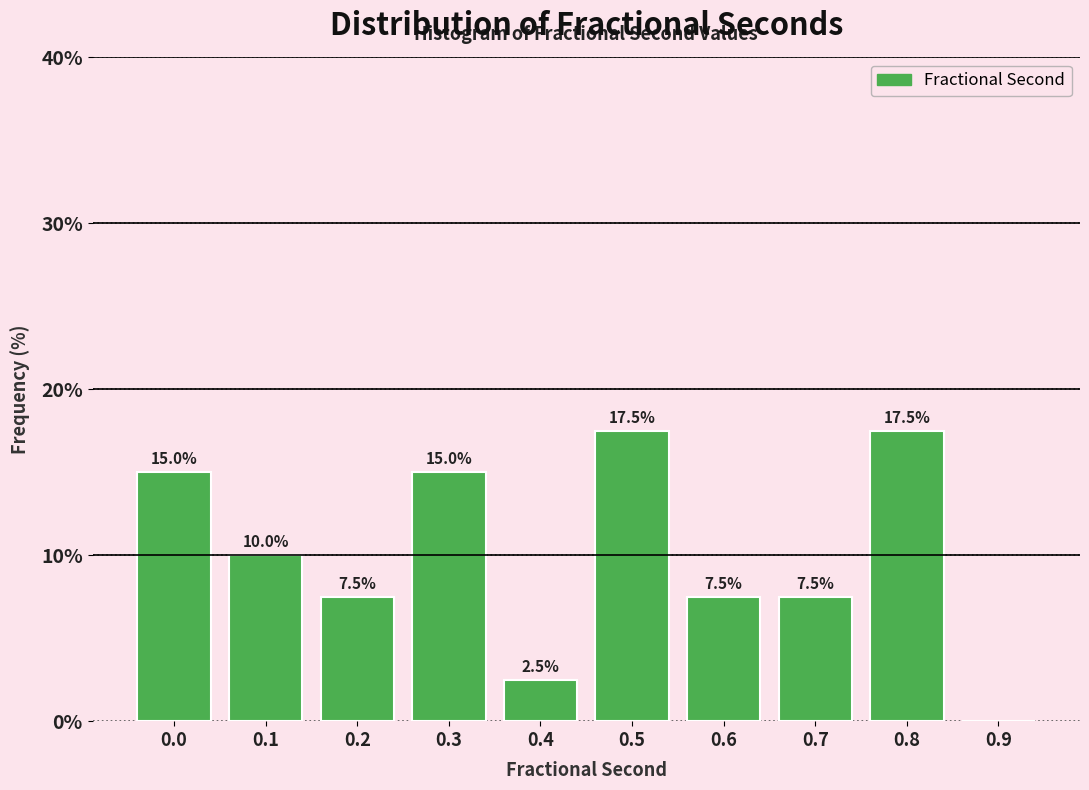

Reading left to right, what are all the values shown in this chart?

0.0=15.0	0.1=10.0	0.2=7.5	0.3=15.0	0.4=2.5	0.5=17.5	0.6=7.5	0.7=7.5	0.8=17.5	0.9=0.0